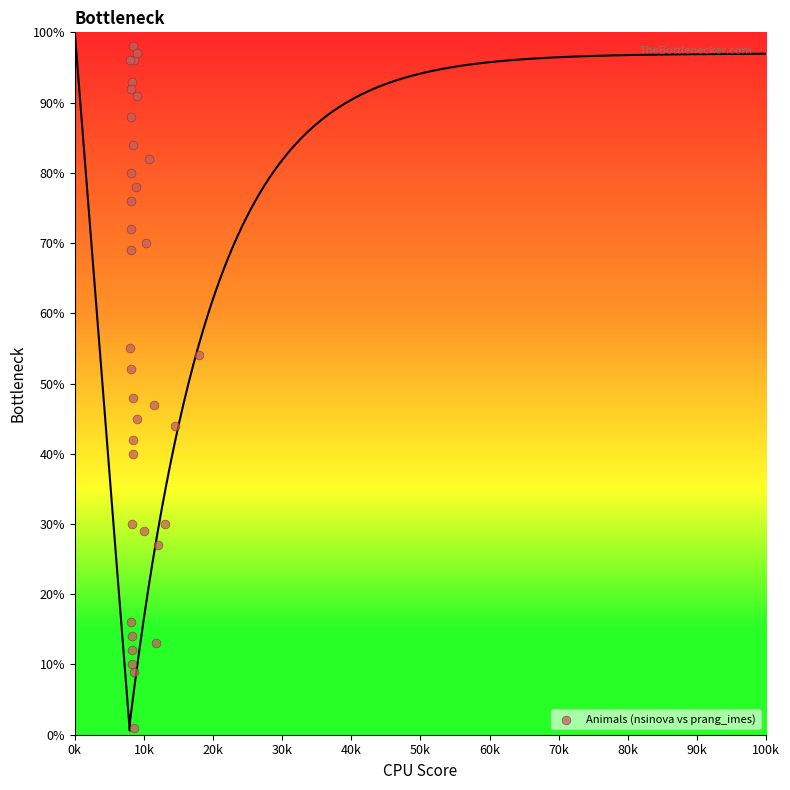

What Y value in the scatter plot is closest to 49?

48